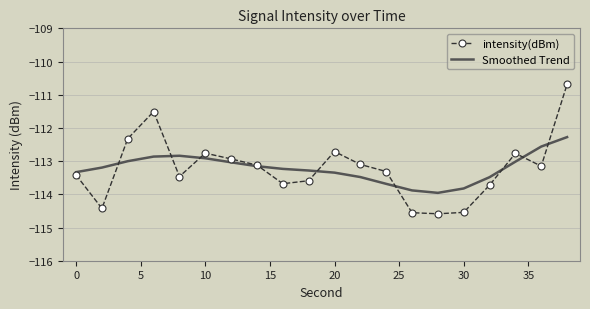

What is the lowest value of the intensity(dBm) series?

-114.6